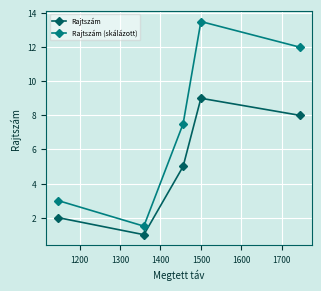

How many data points in Rajtszám (skálázott) are less than 7?

2